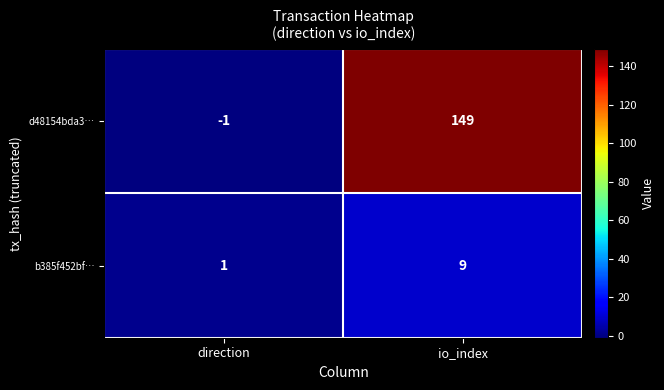

At which label is d48154bda3… closest to 74?

direction